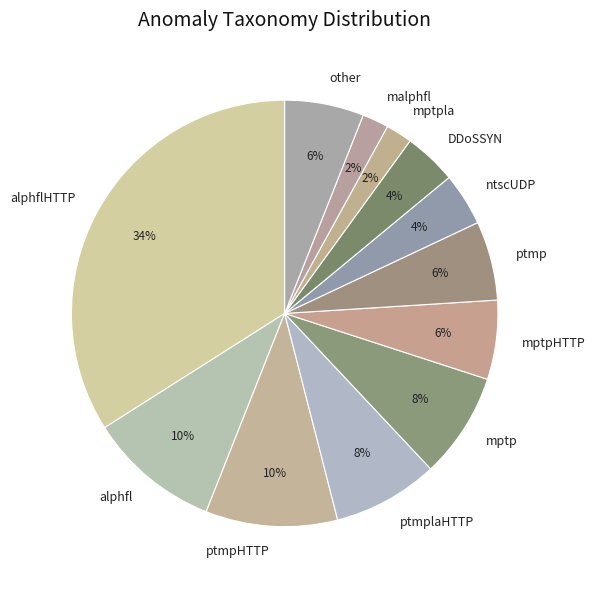

Count the number of slices in the pie.

12